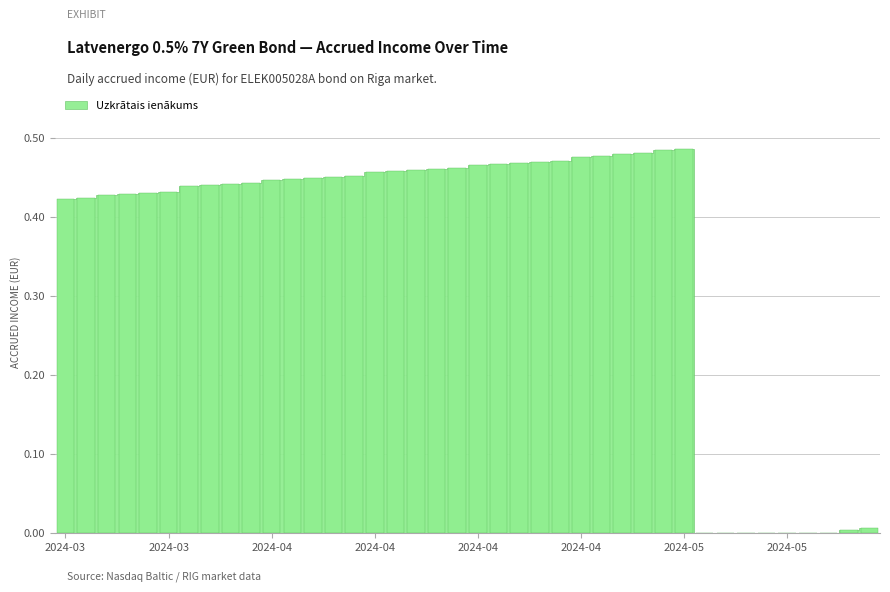

What is the sum of all values?

14.1